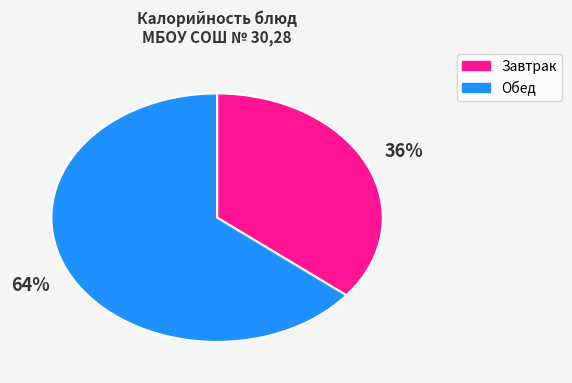

How many slices are in this pie chart?

2